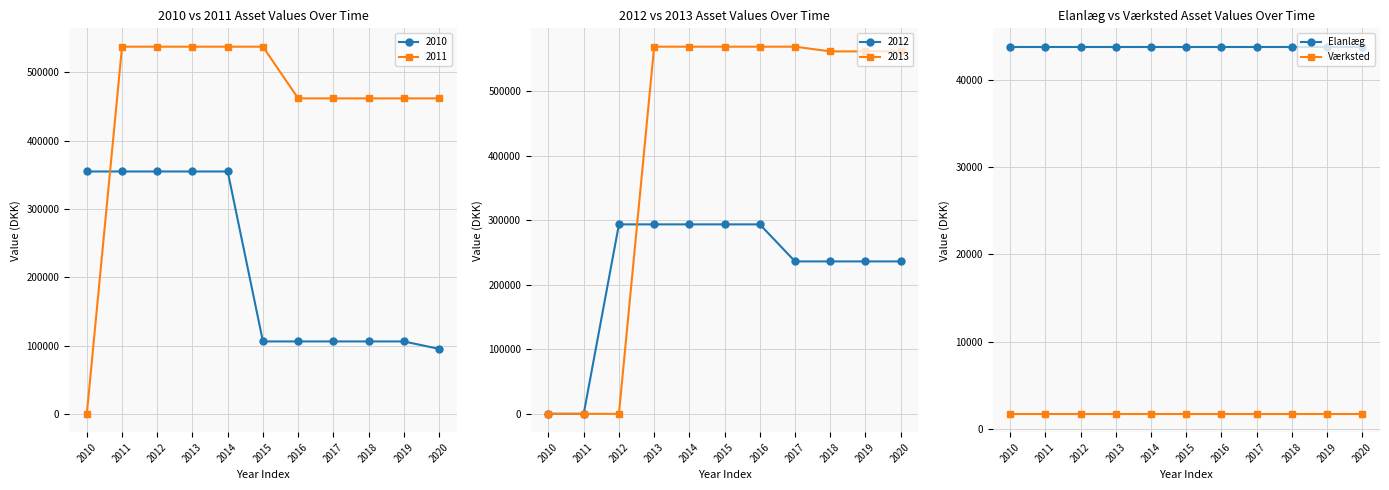

At which category is the sum across all series the highest?

2010